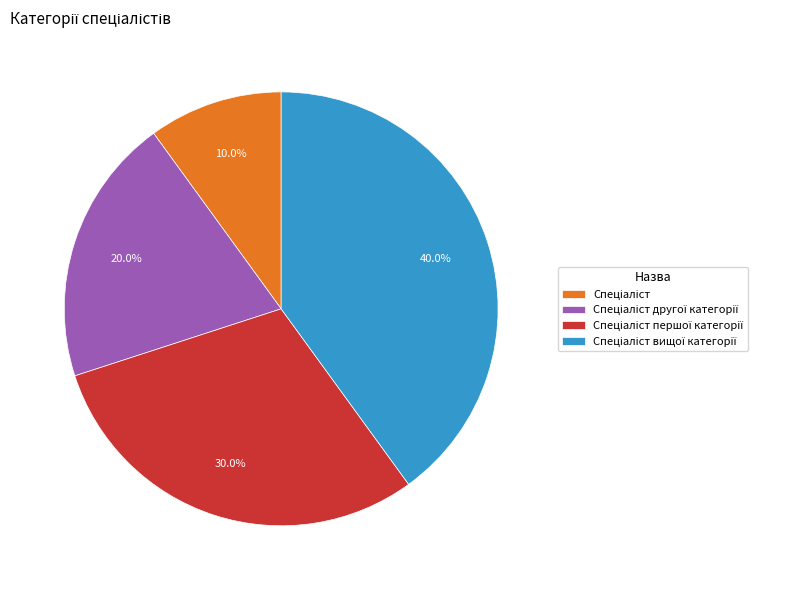

Is there any slice that represents more than half of the pie?

No